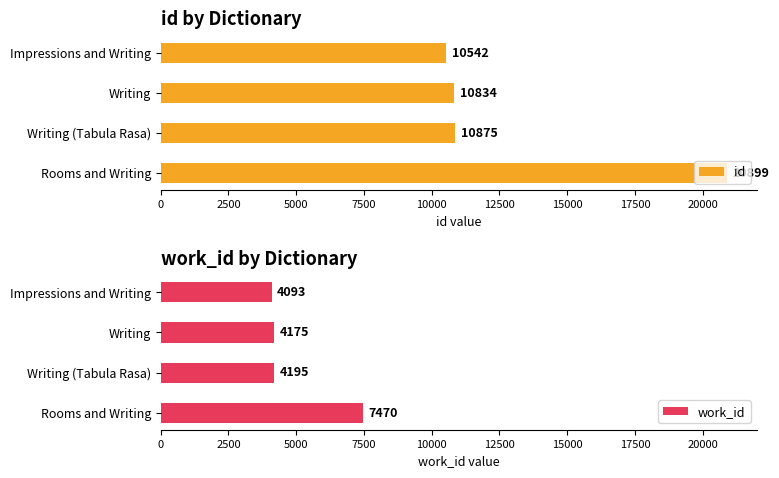

What is the difference between the id values at Writing (Tabula Rasa) and Impressions and Writing?

333